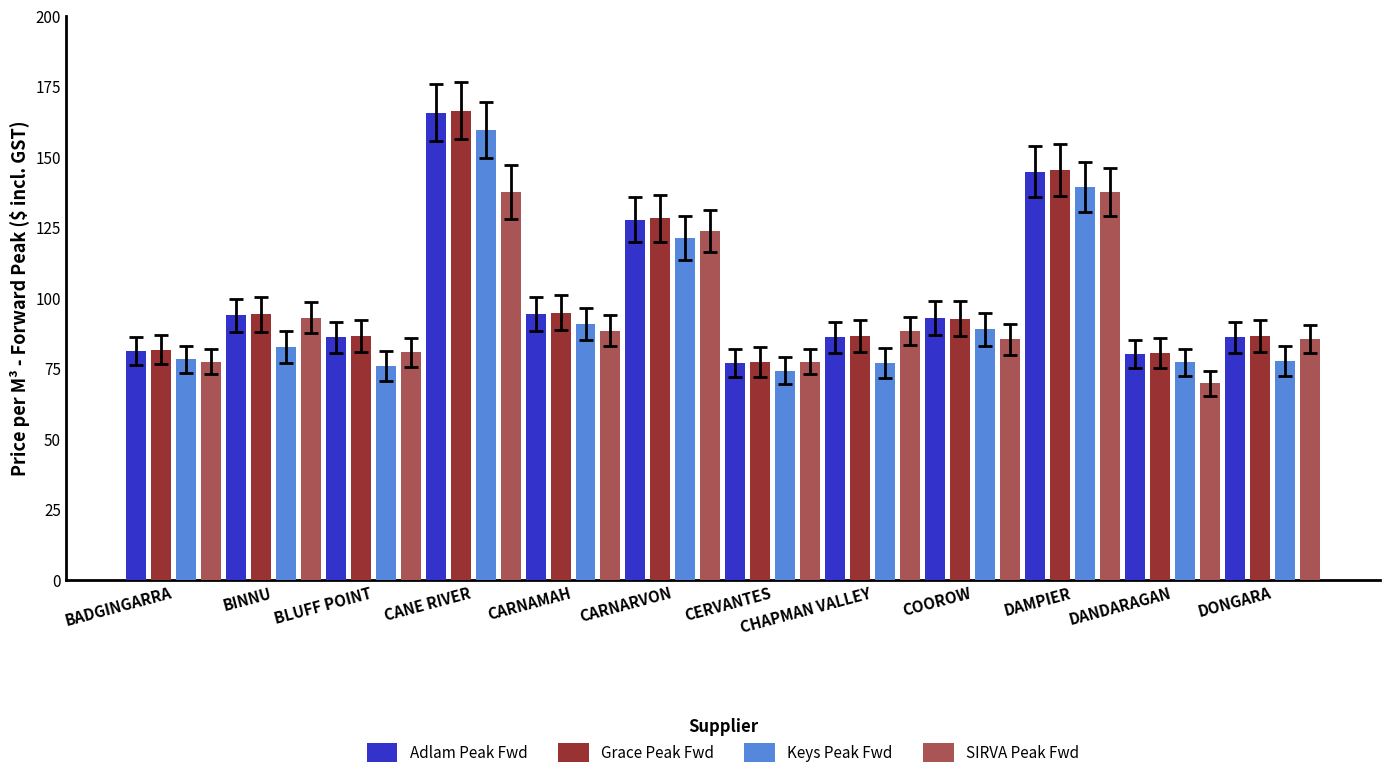

Which series changed the most between BINNU and CHAPMAN VALLEY?

Grace Peak Fwd